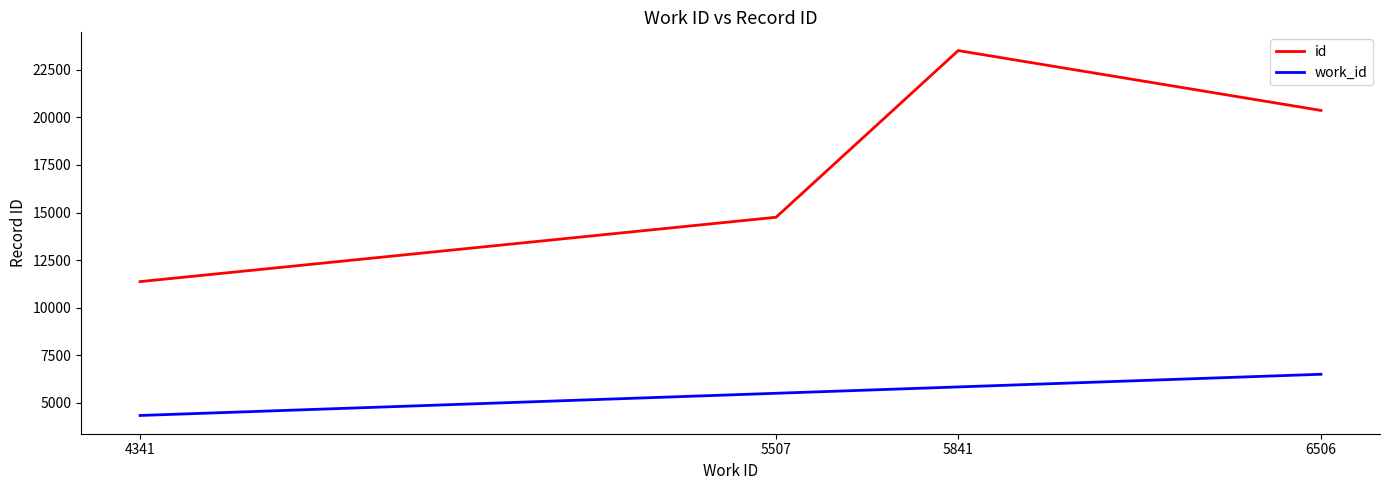

The id series shows 14754 at 5507. True or false?

True